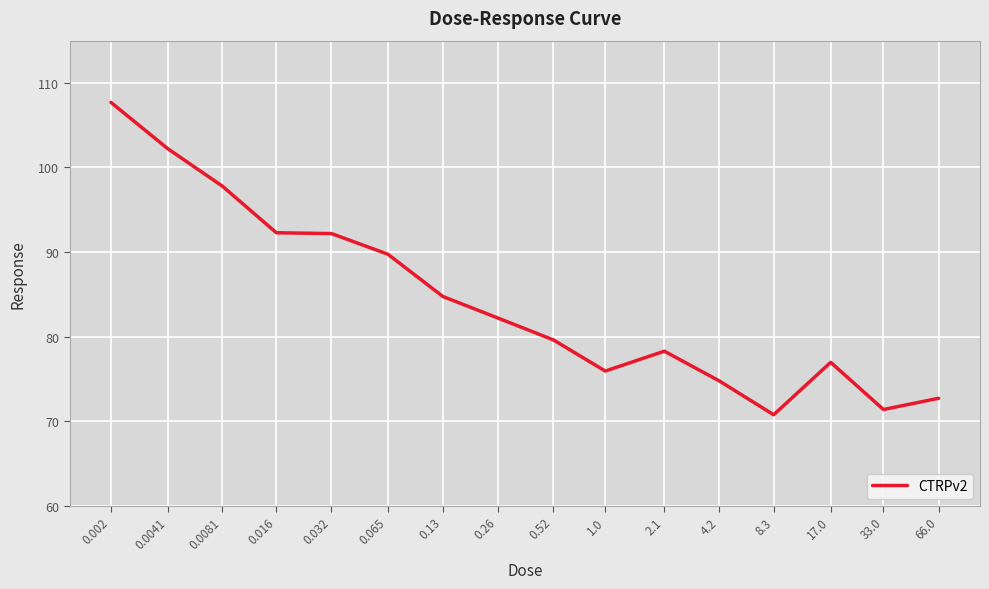

What position from the right is 8.3?

4